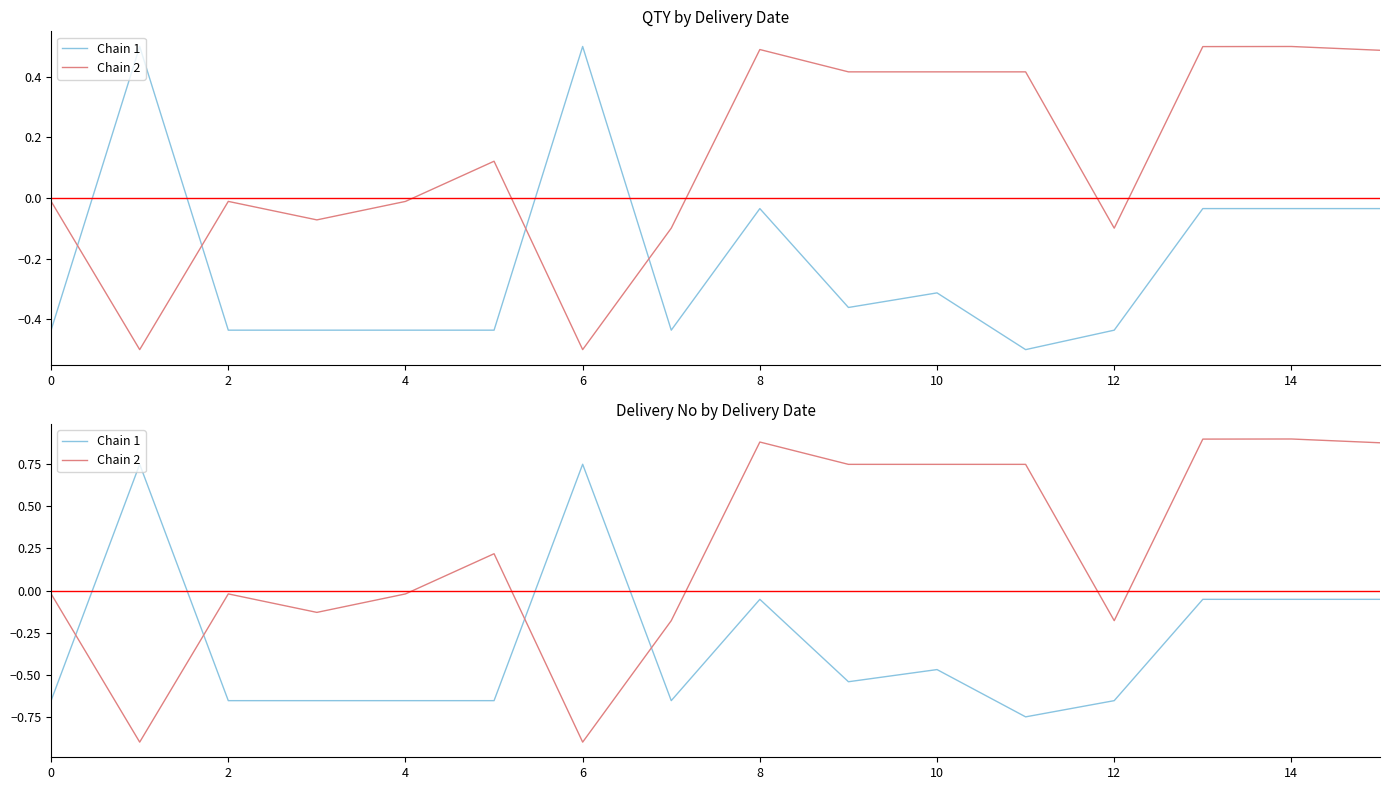

What is the approximate value of Chain 1 at 11?

-0.8